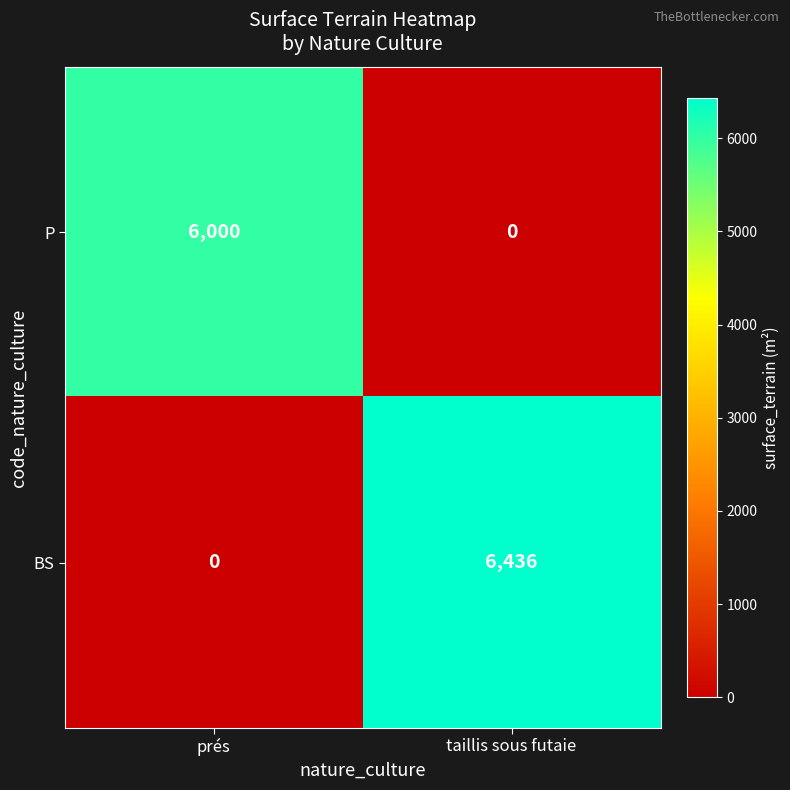

True or false: P has a value of 0 at taillis sous futaie.

True